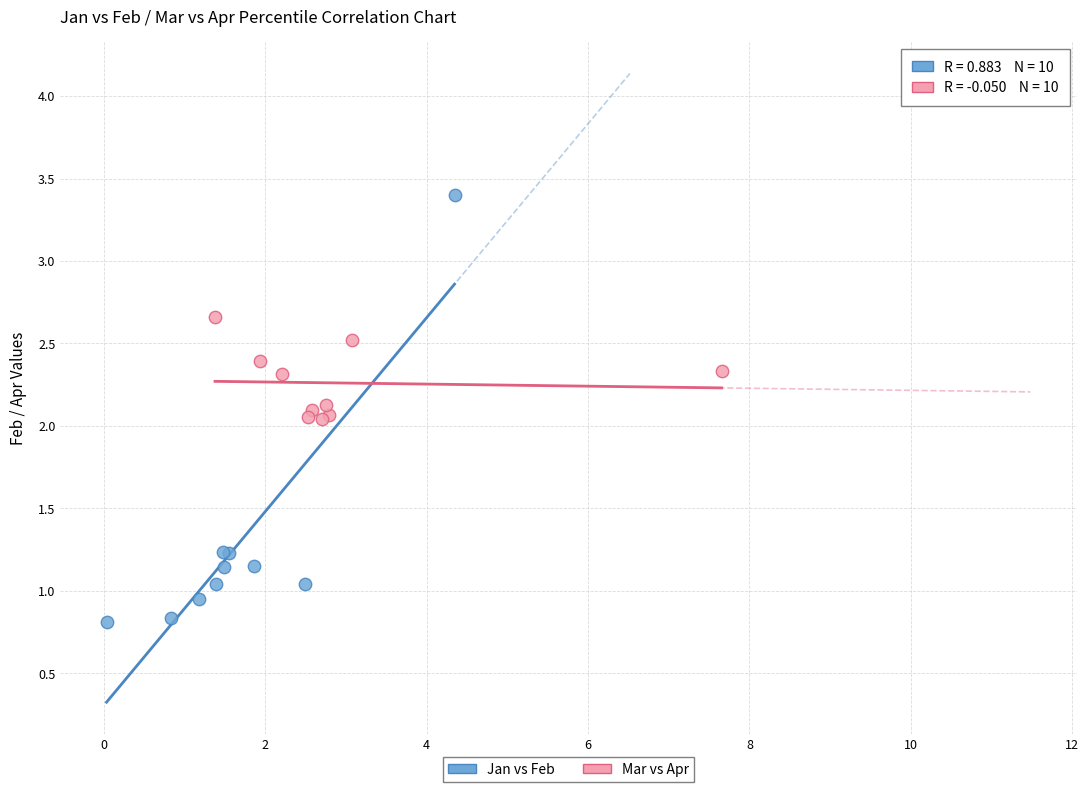

Which series reaches the minimum Y coordinate?

Jan vs Feb